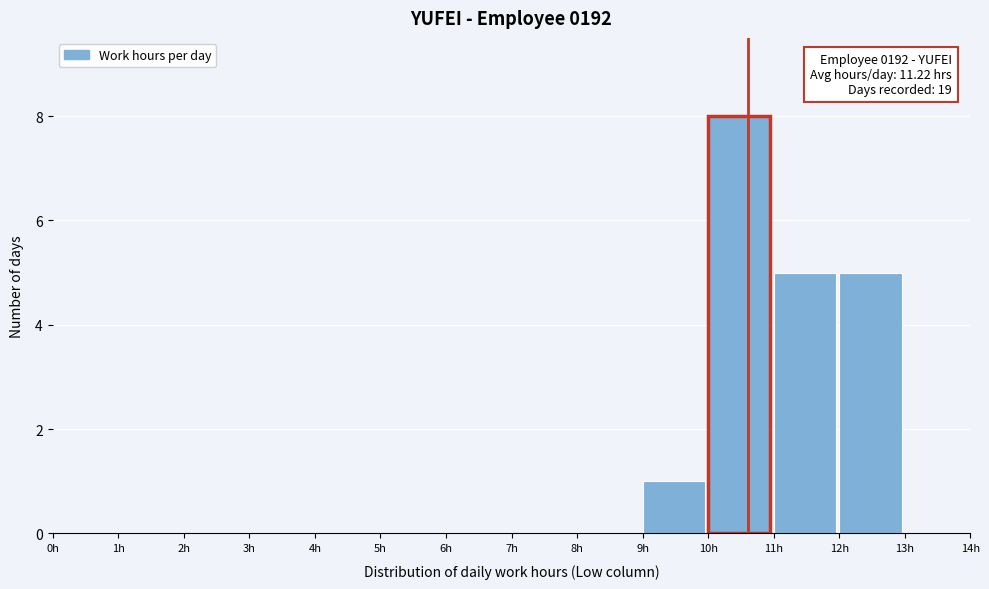

Over which range of the x-axis is the bar tallest?

10 to 11